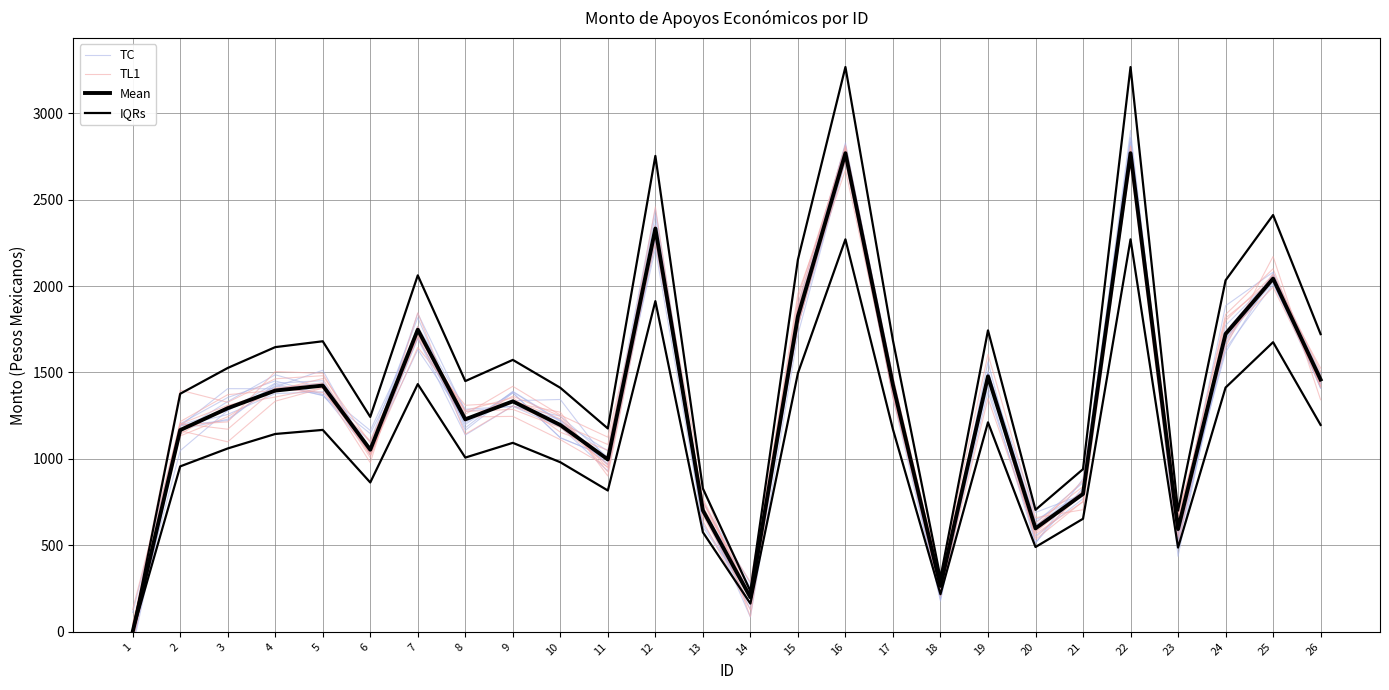

The value of IQRs at 9 is 2133.1. True or false?

False